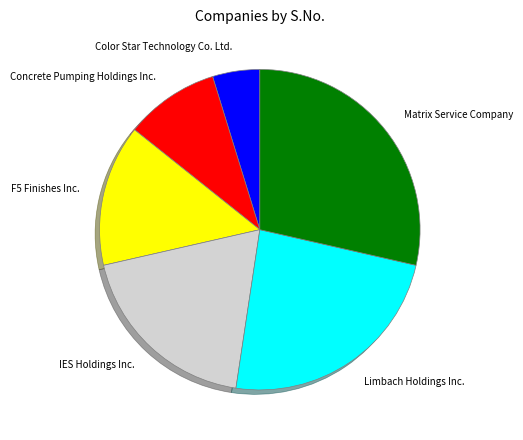

Between IES Holdings Inc. and Concrete Pumping Holdings Inc., which is larger?

IES Holdings Inc.